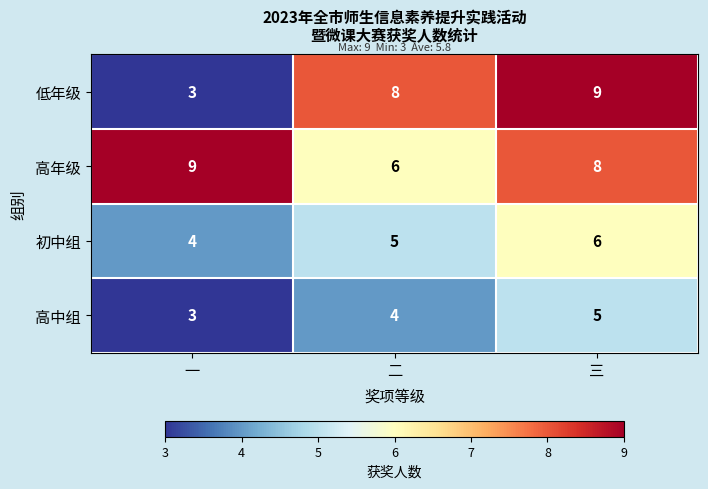

At which label does 高年级 first exceed 8?

一